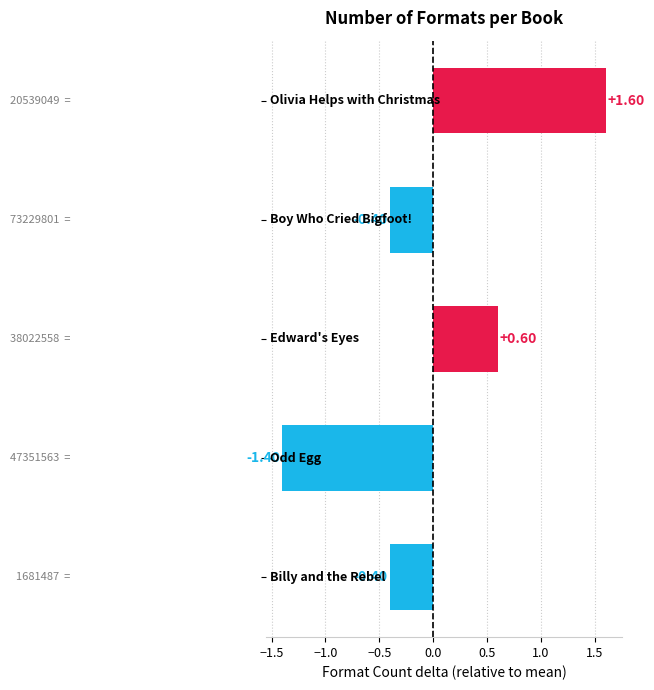

What is the greatest value displayed?

1.6